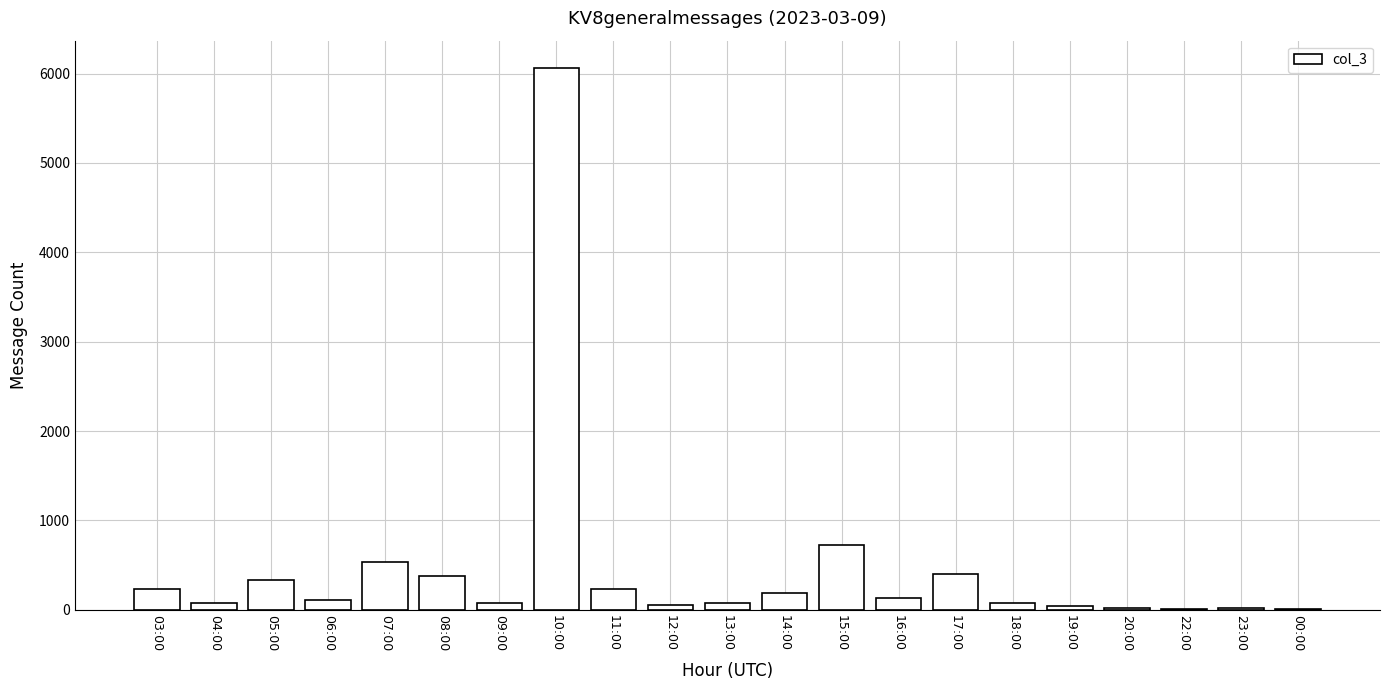

What is the change in value from 03:00 to 14:00?

-44